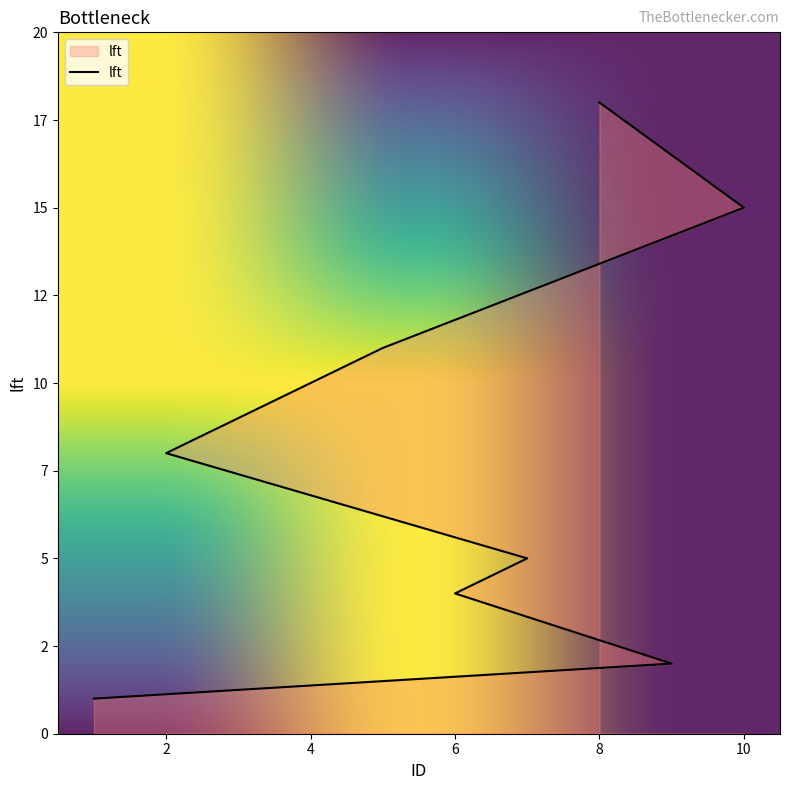

What is the difference between the second highest and second lowest values?

13